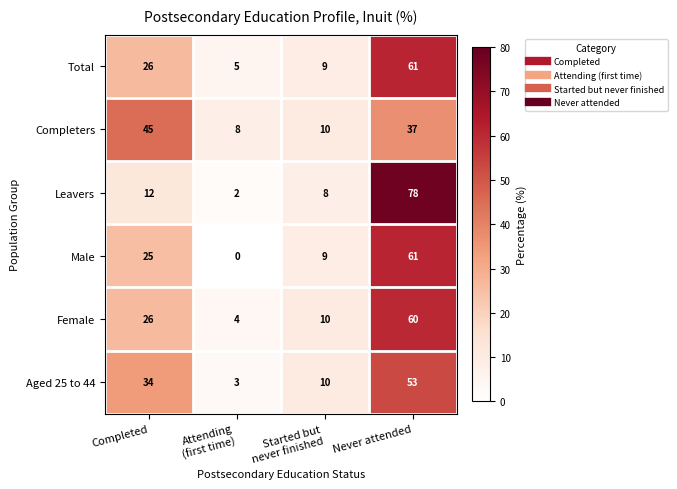

What value does the Leavers series have at Completed, to the nearest 10?

10